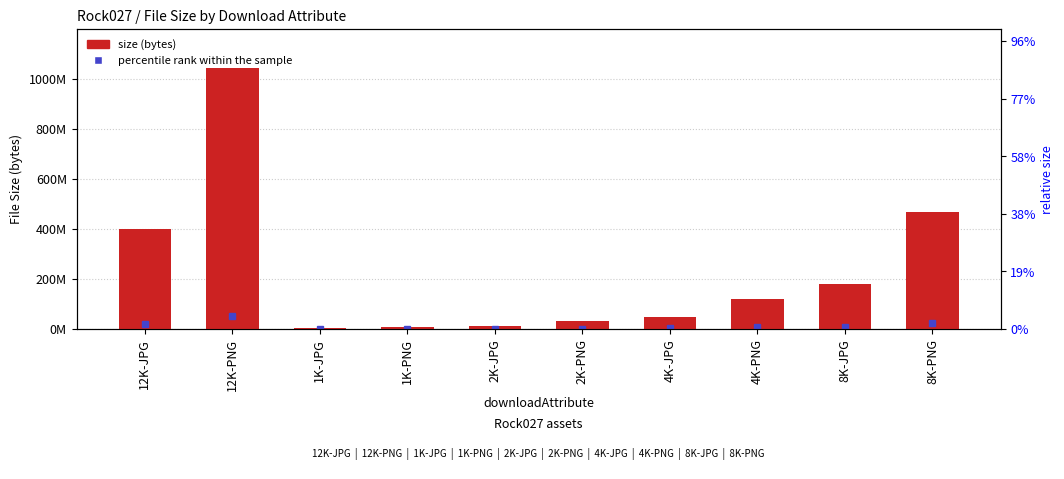

Which has a higher value, 12K-PNG or 4K-JPG?

12K-PNG